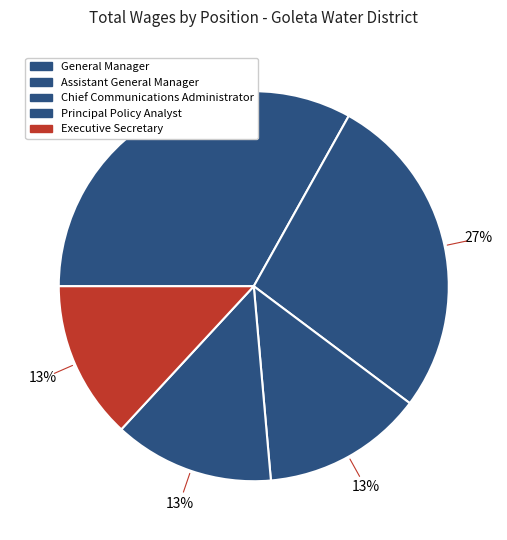

How many slices are in this pie chart?

5